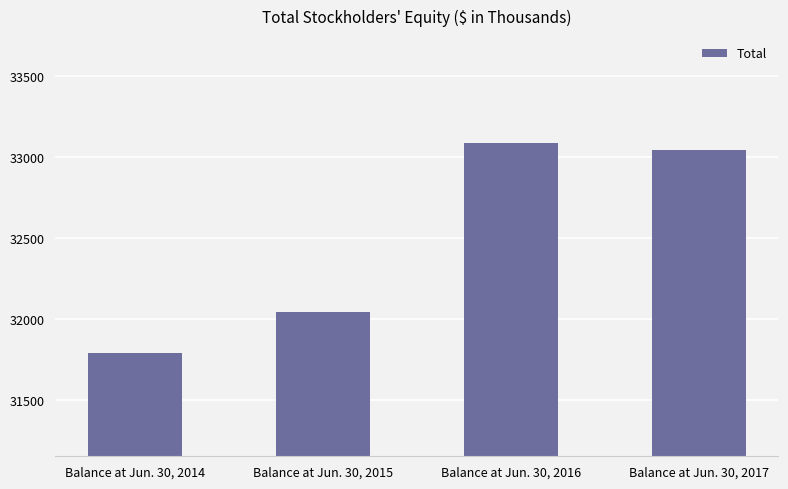

What is the ratio of the value at Balance at Jun. 30, 2016 to the value at Balance at Jun. 30, 2014?

1.0